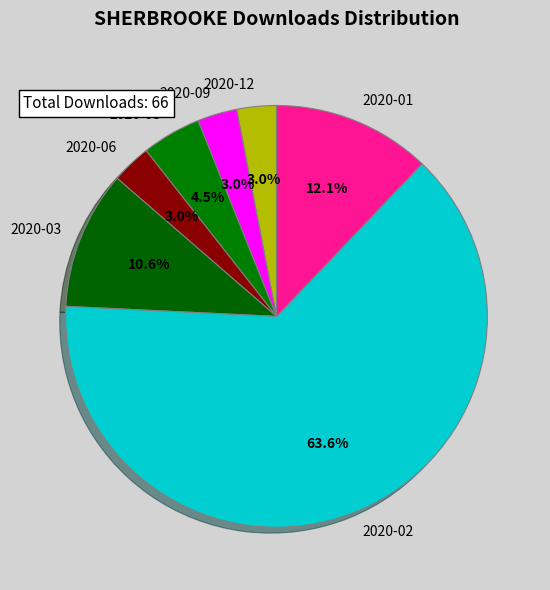

Combined, what portion of the pie is 2020-01 and 2020-03?

22.7%